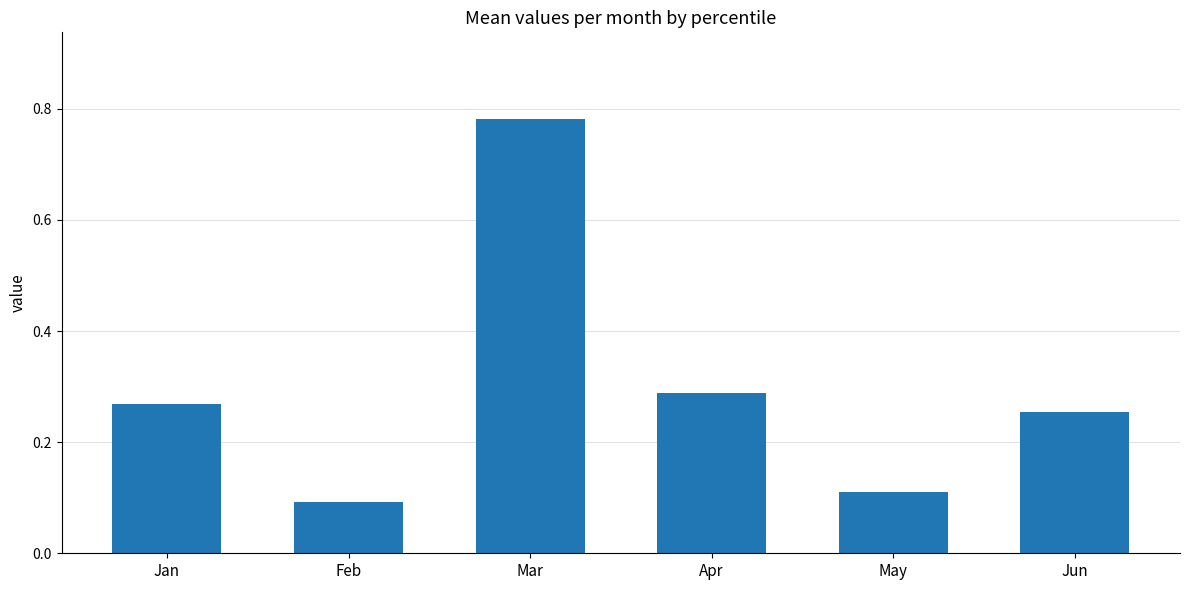

How many series are shown in this chart?

1